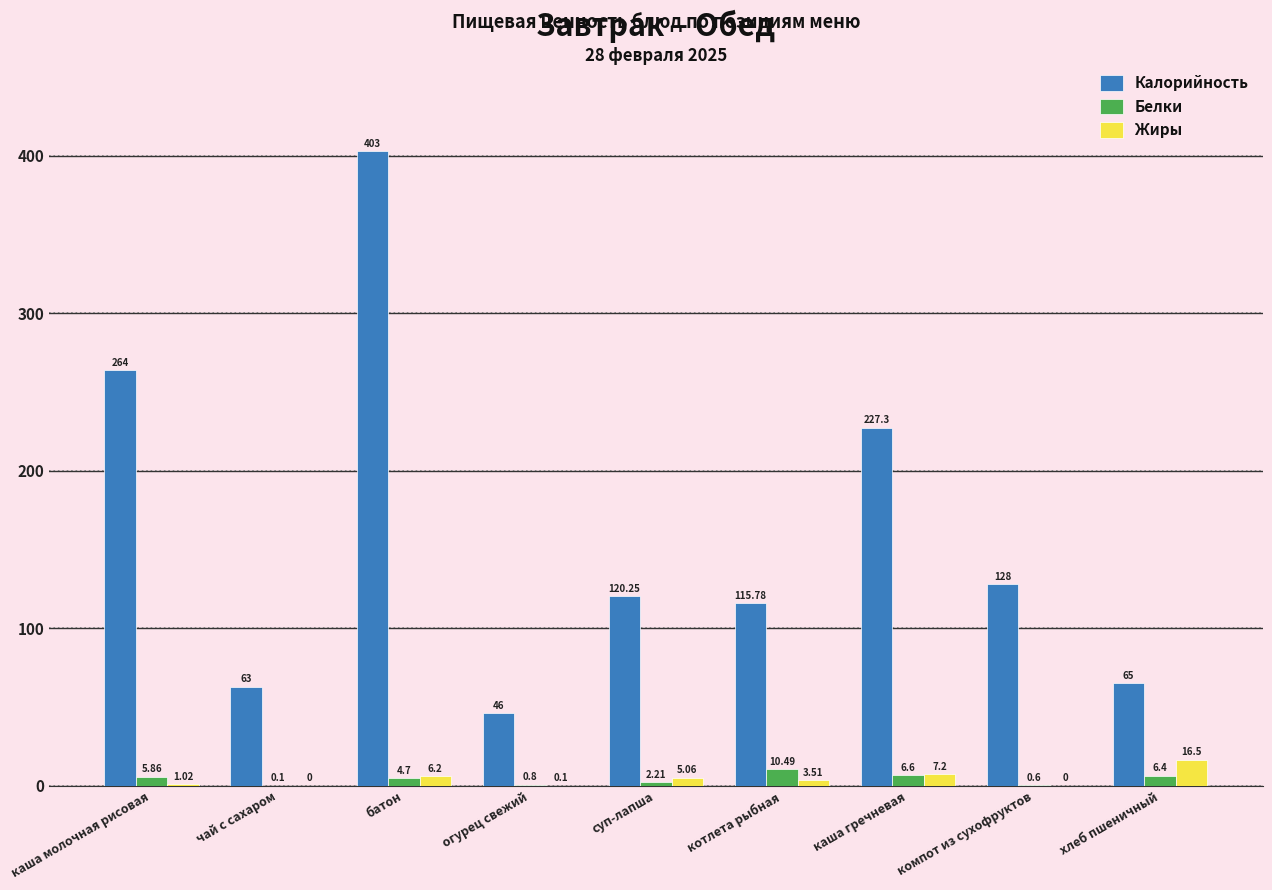

How many groups of bars are there?

9